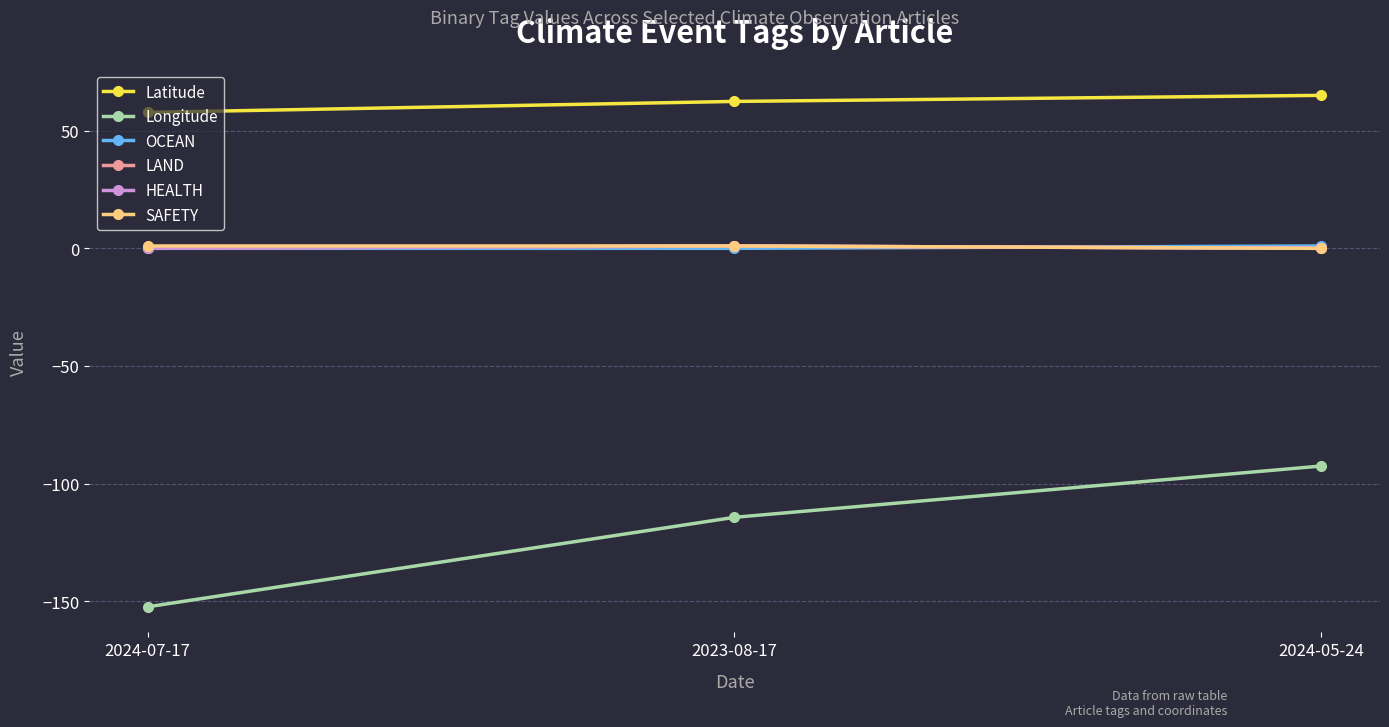

The value of OCEAN at 2024-07-17 is -0.6. True or false?

False